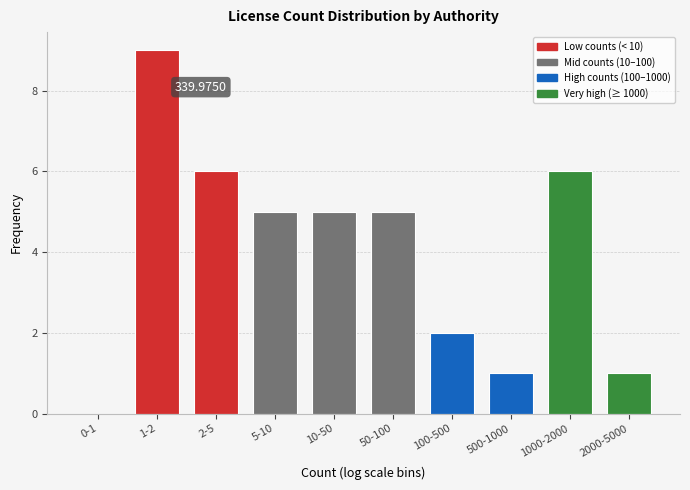

Approximately how many times larger is the value at 50-100 compared to 100-500?

2.5